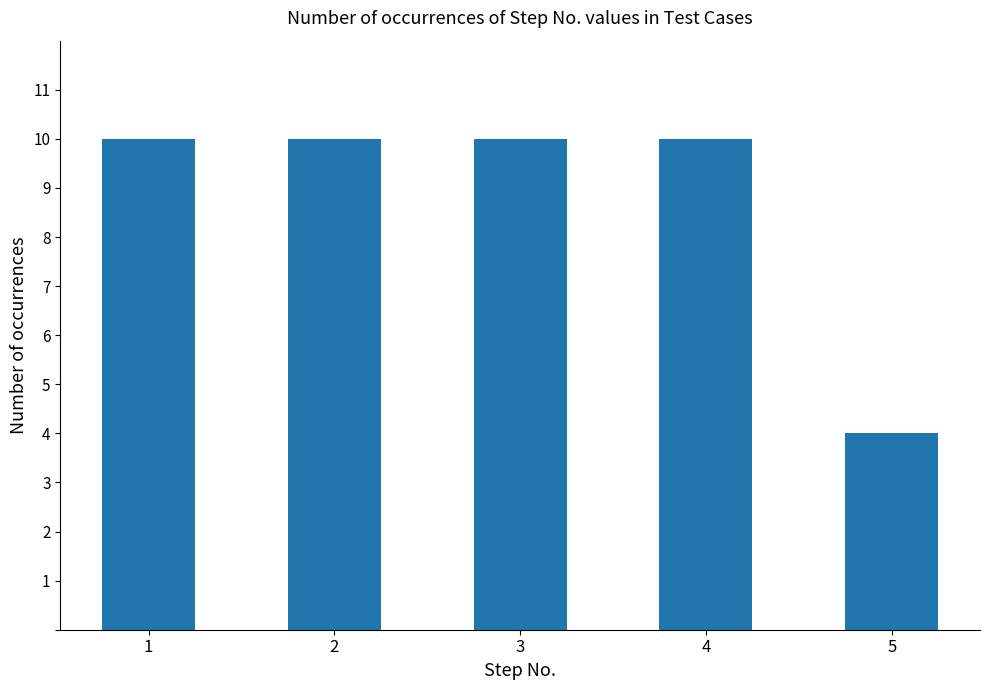

Which label corresponds to the smallest value in the chart?

5